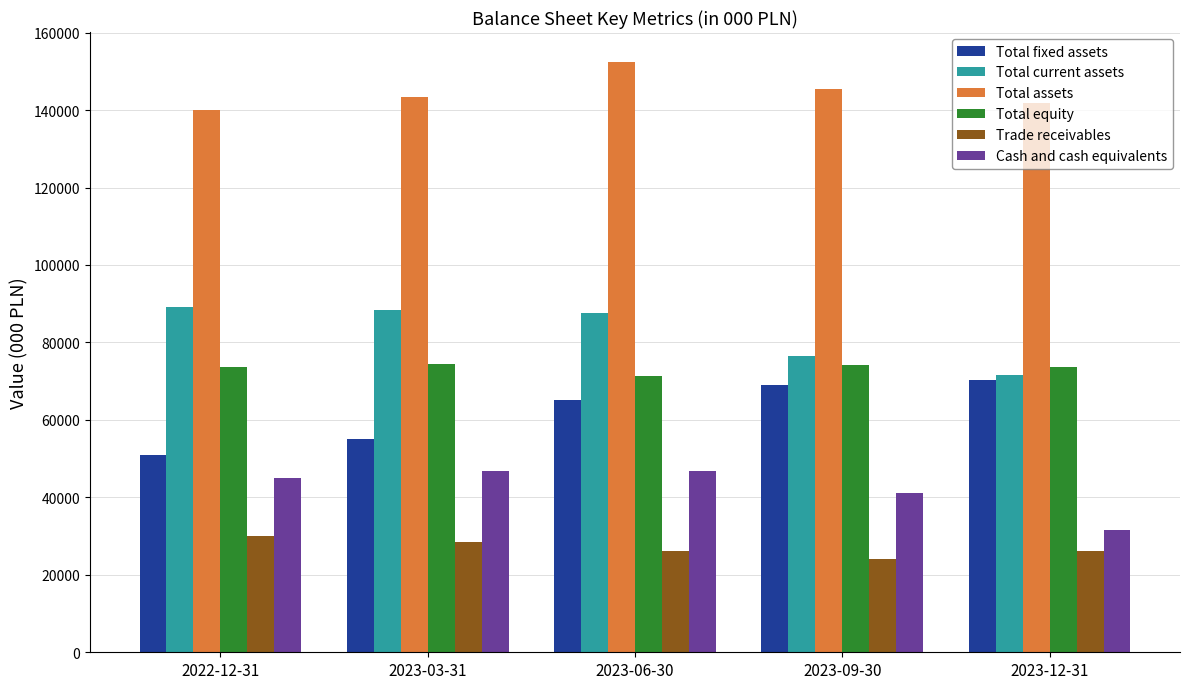

What is the spread (max minus min) of values at 2023-03-31?

114955